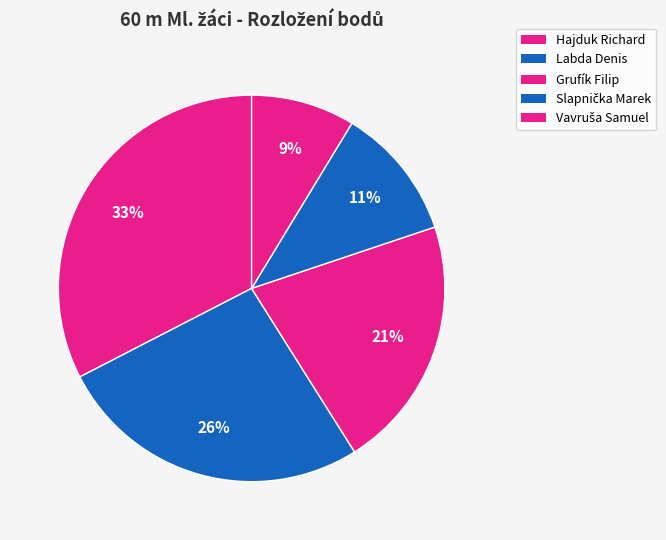

To the nearest percent, what is the combined percentage of Labda Denis and Vavruša Samuel?

35%